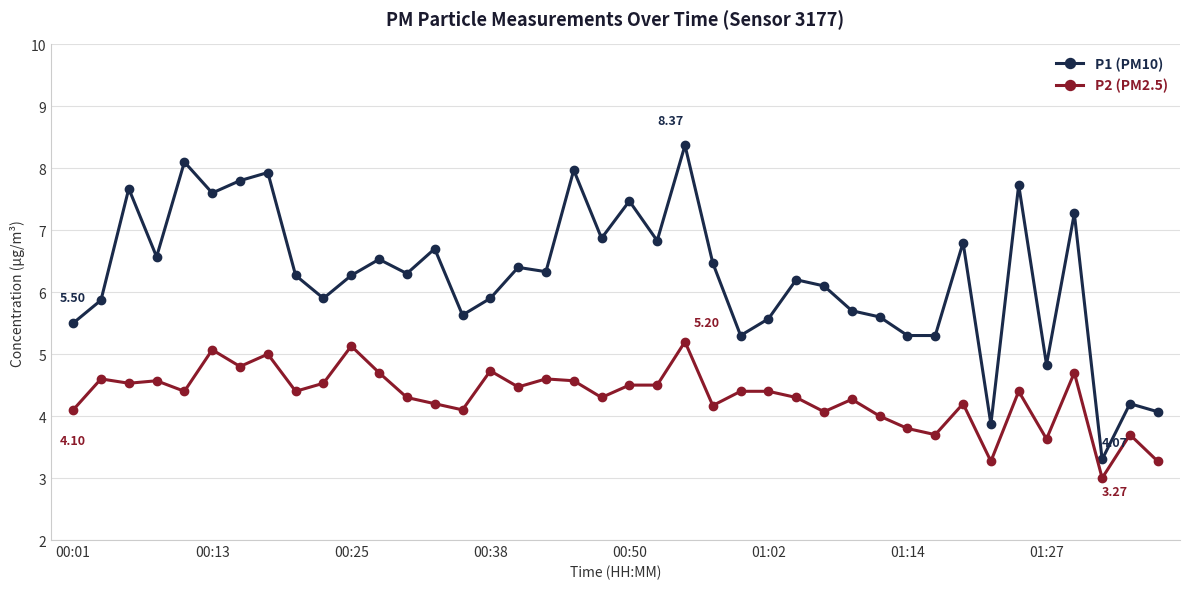

At how many categories does at least one series exceed 7?

10